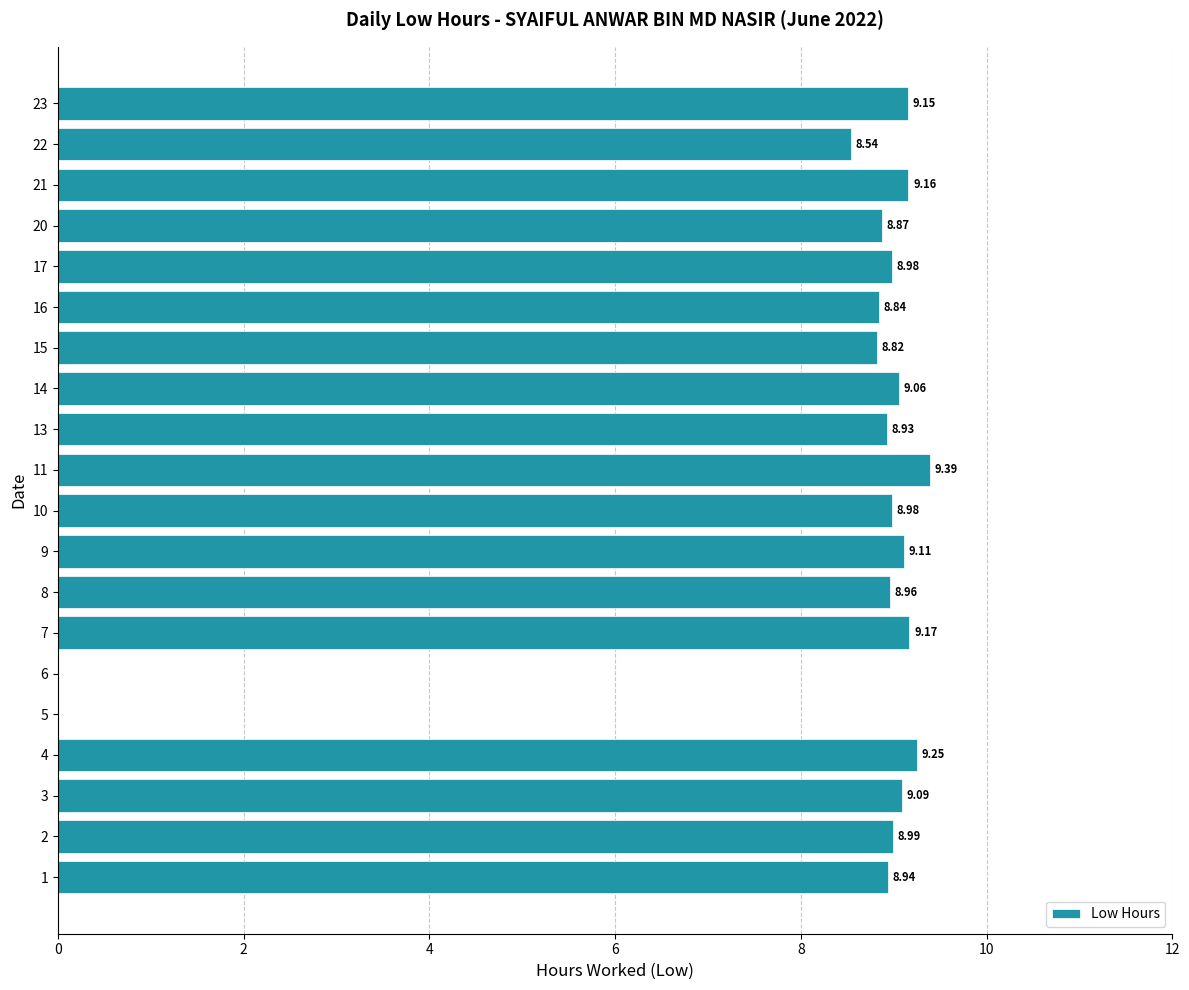

What is the sum of the values at 8 and 21?

18.1